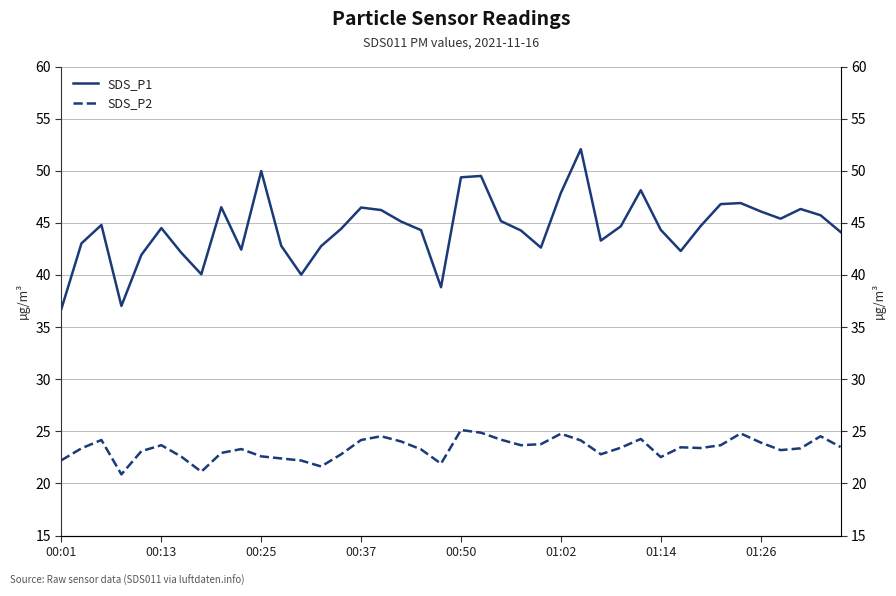

At which category is the sum across all series the highest?

26